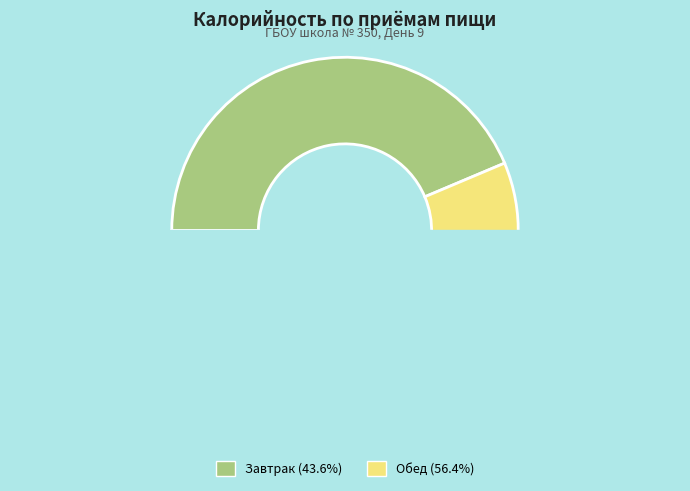

How many segments does this pie chart have?

2